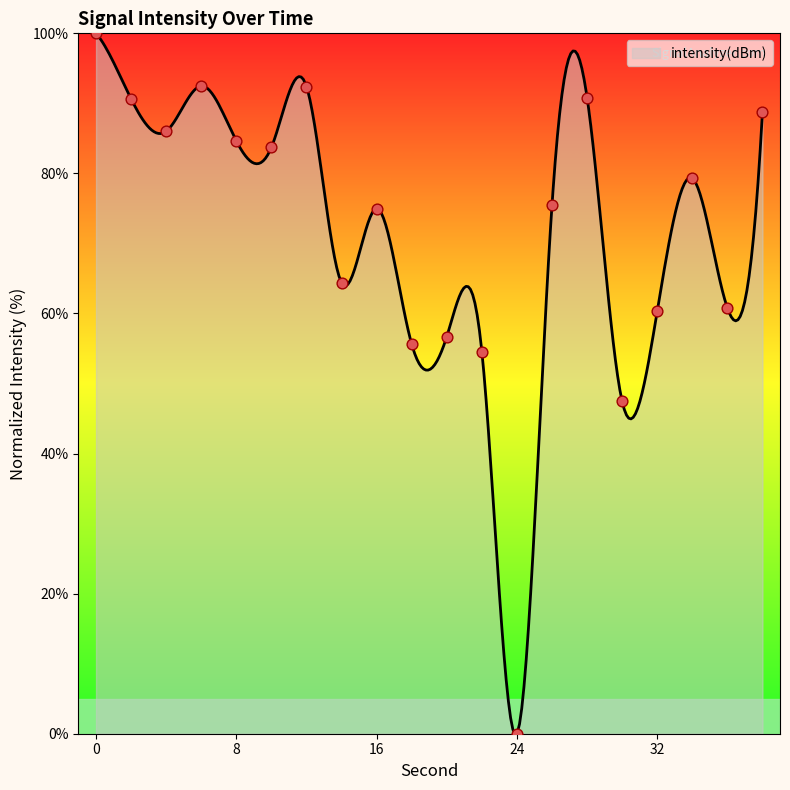

Between 28 and 22, which is larger?

28